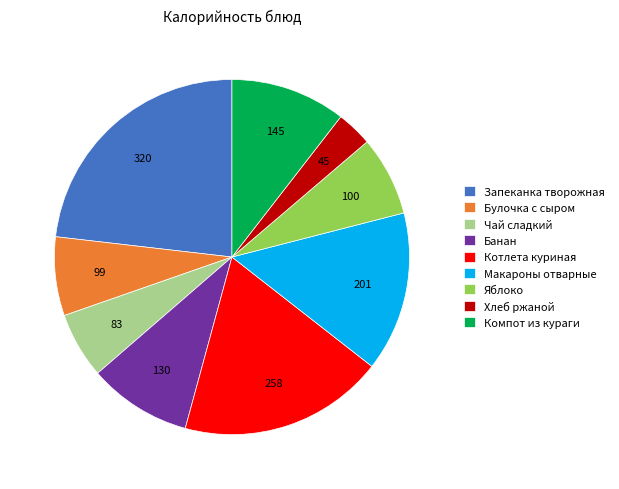

Do Запеканка творожная and Компот из кураги together represent more than half of the pie?

No